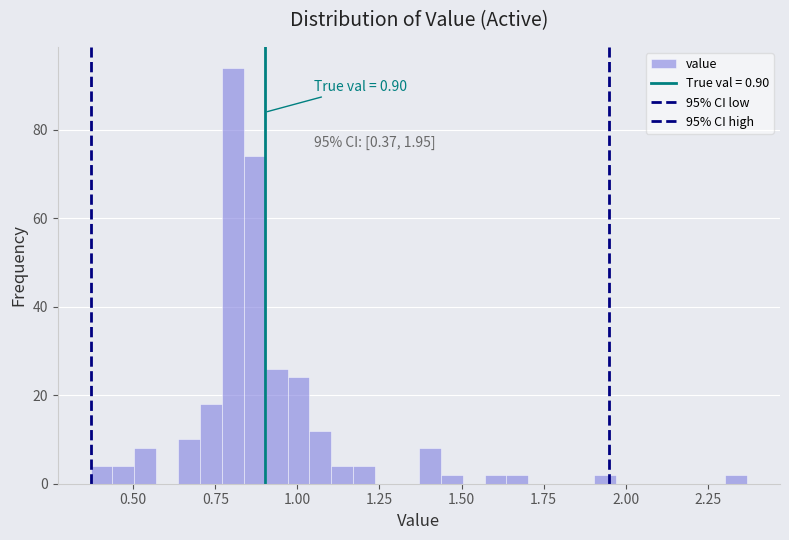

Around what value on the x-axis is the tallest bar? Give the approximate position of its centre, as read against the axis.

0.80